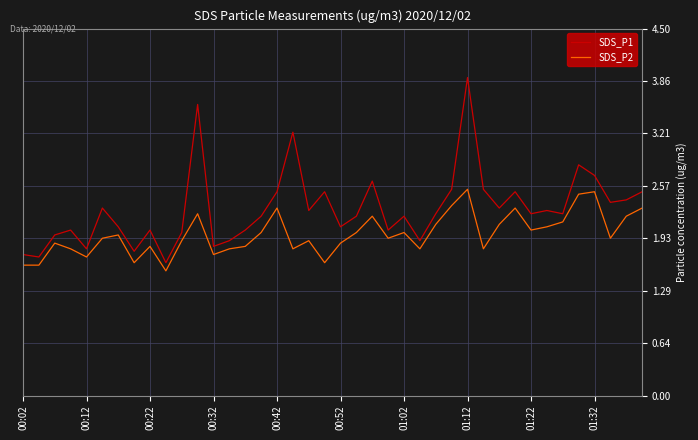

List the series in order of their peak value, lowest first.

SDS_P2, SDS_P1